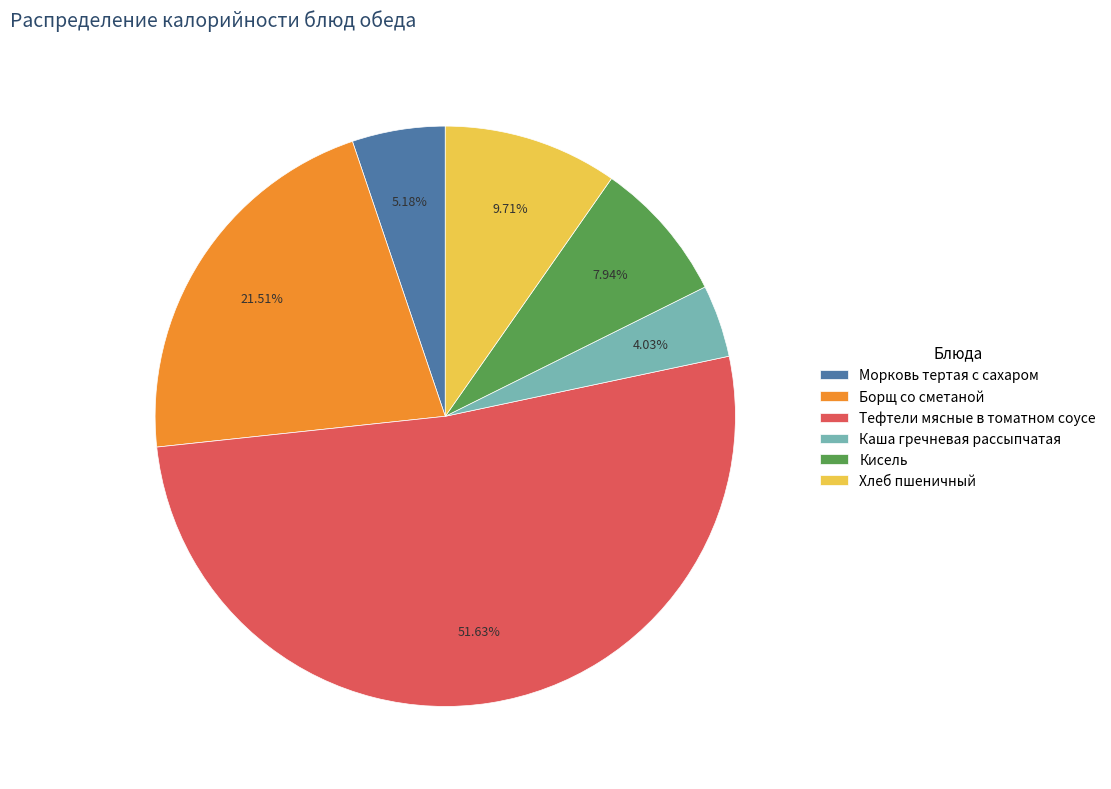

To the nearest percent, what percentage of the pie is Тефтели мясные в томатном соусе?

52%